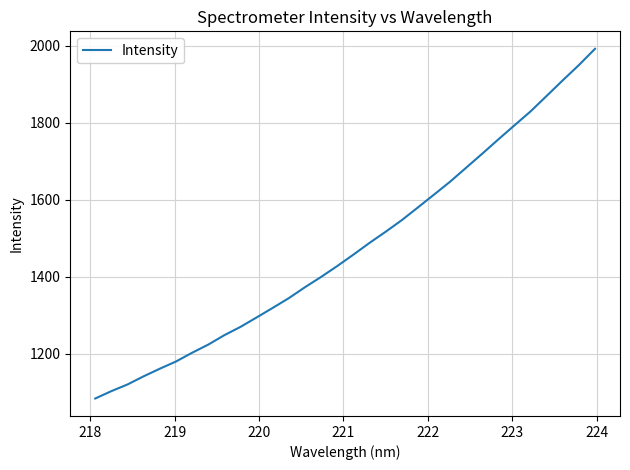

What is the difference between the second highest and second lowest values?

847.2